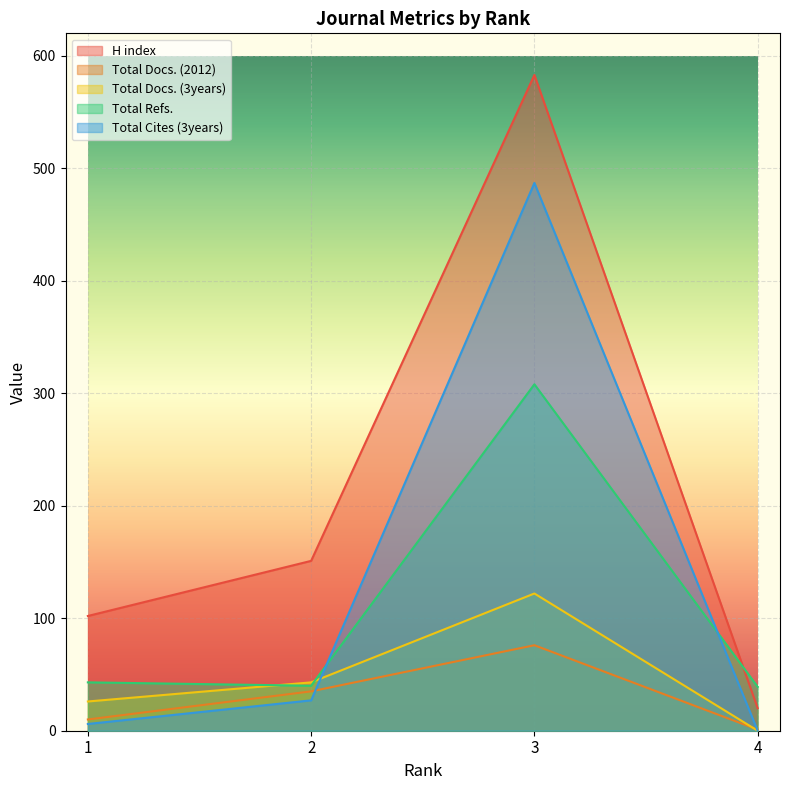

What value does the Total Refs. series have at 1, to the nearest 50?

50